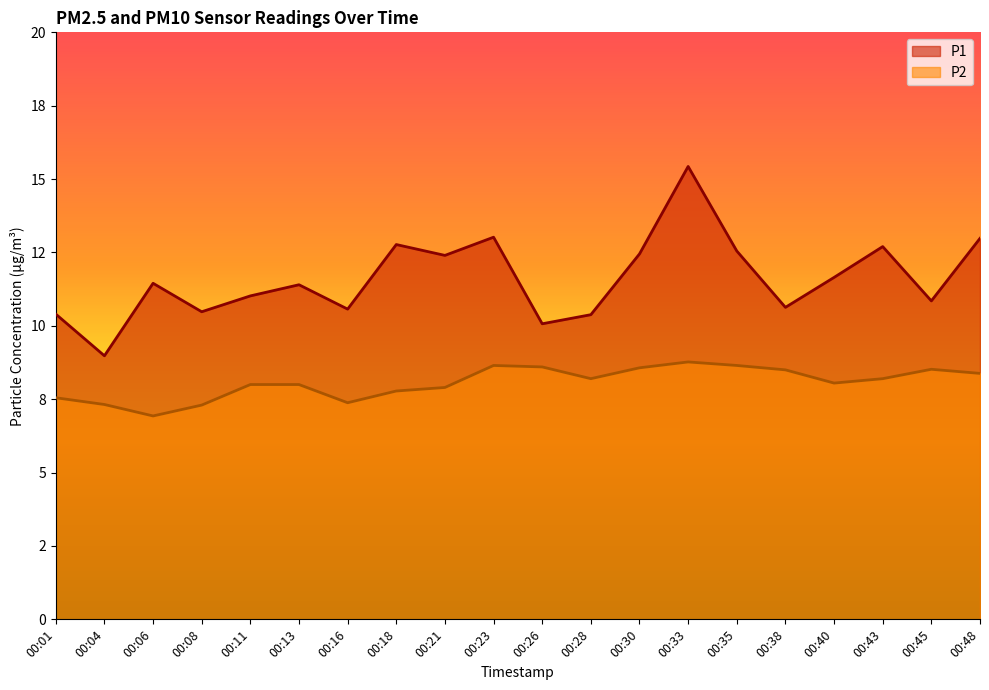

Which series changed the most between 00:33 and 00:38?

P1